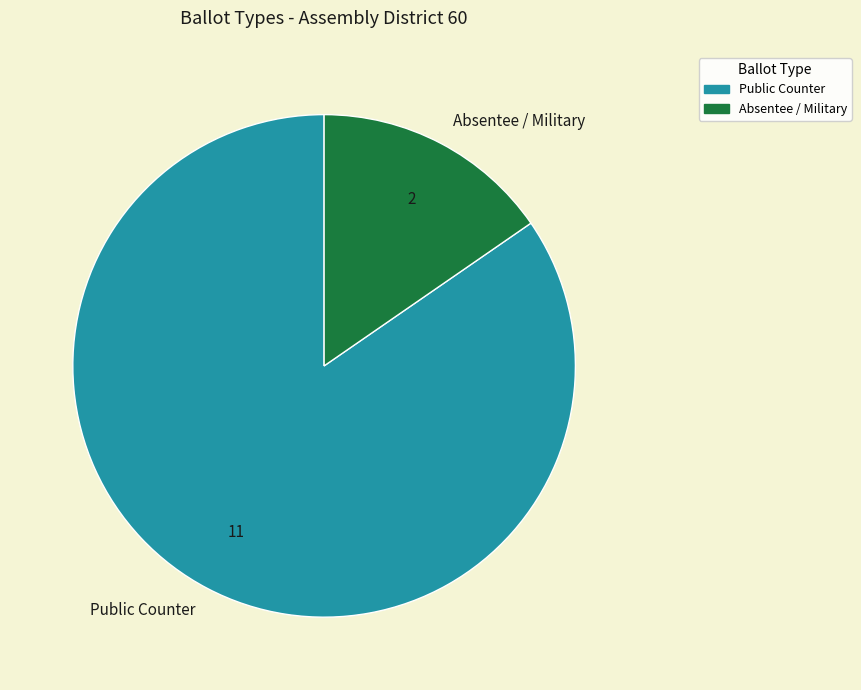

Is it true that Absentee / Military is 2% of the pie?

False